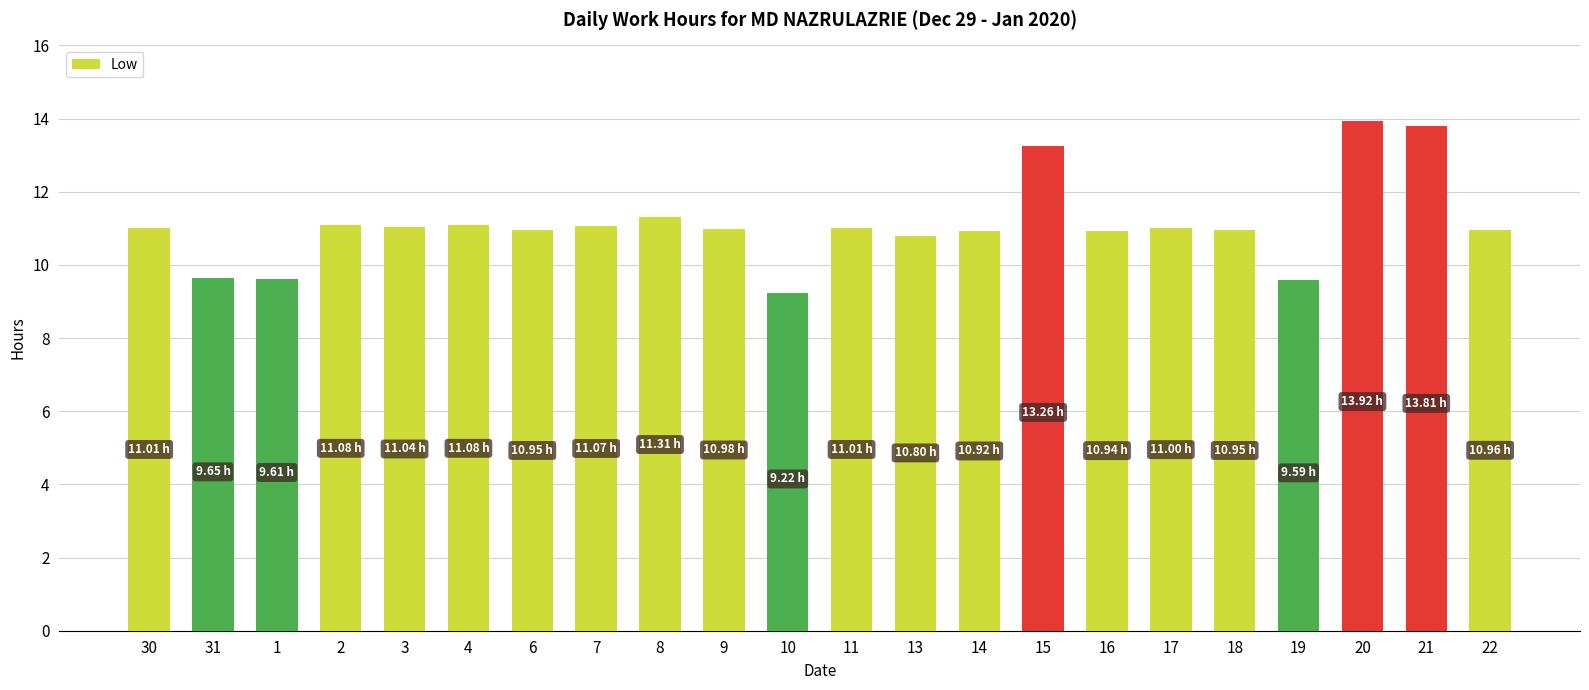

How many bars are there in total?

22